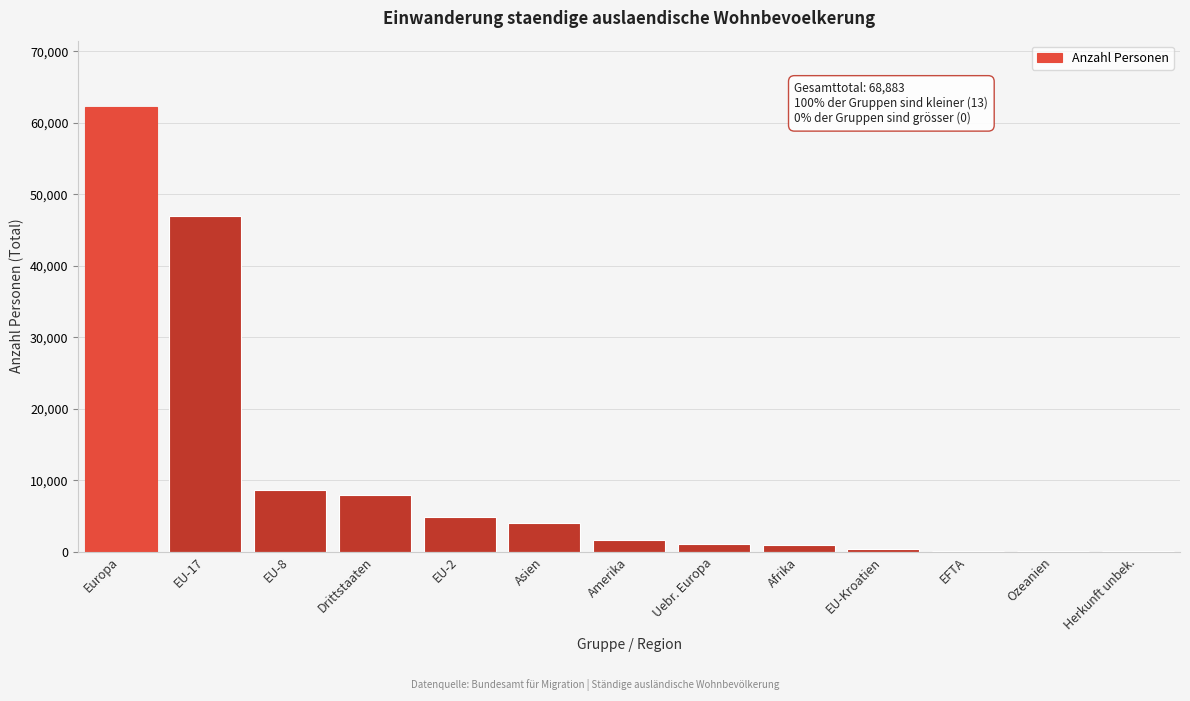

At which label is the value closest to 31088?

EU-17